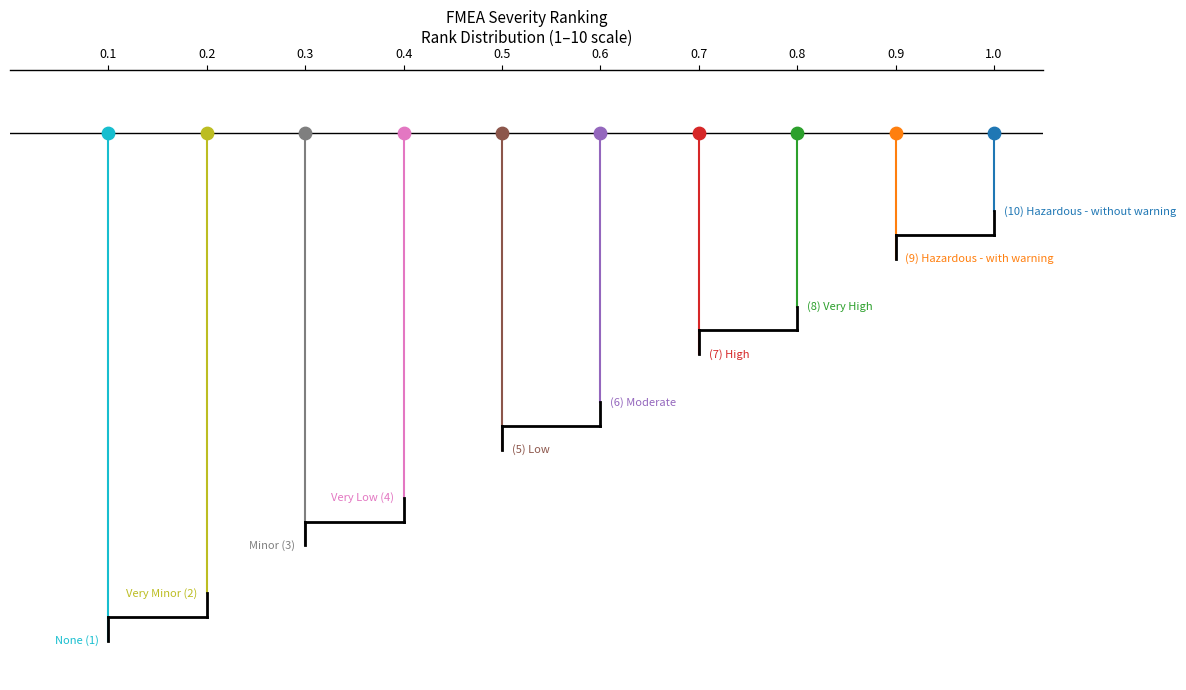

At how many categories does at least one series exceed 8?

2